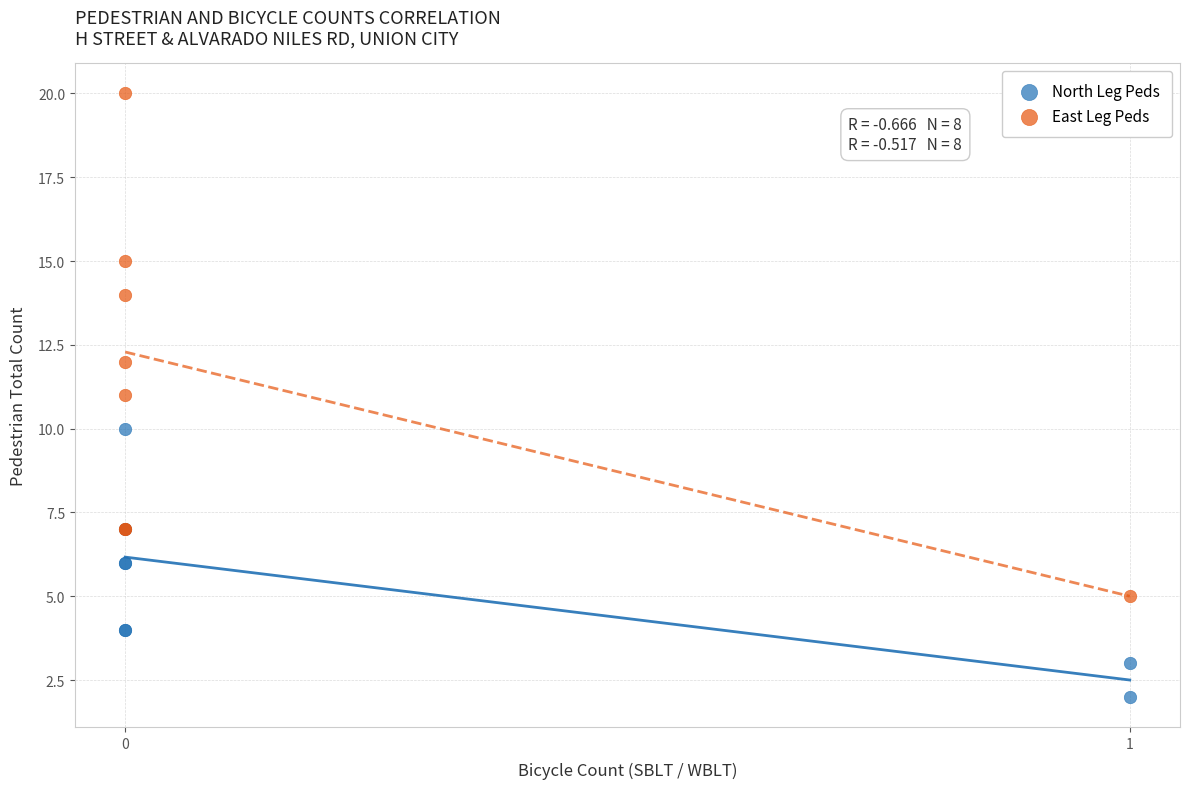

Which series has the largest Y range (max minus min)?

East Leg Peds